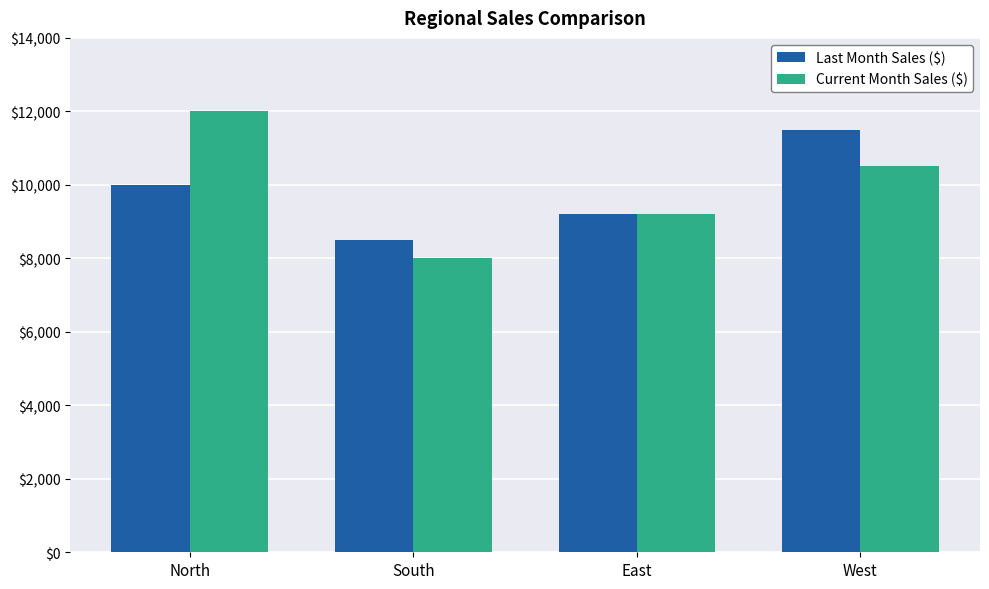

What is the value of the Current Month Sales ($) bar at the 3rd from the left?

9200